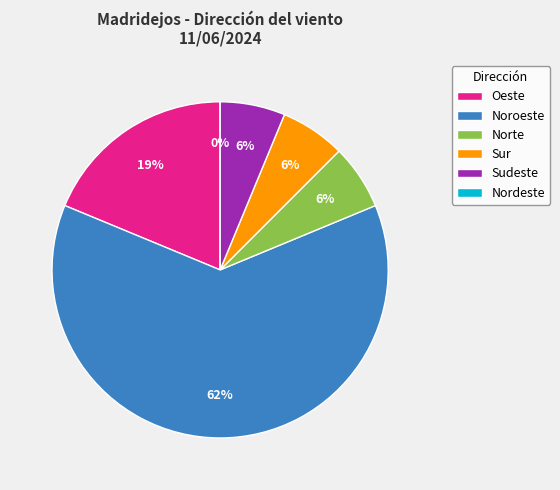

Is it true that 23:00 is 1% of the pie?

False